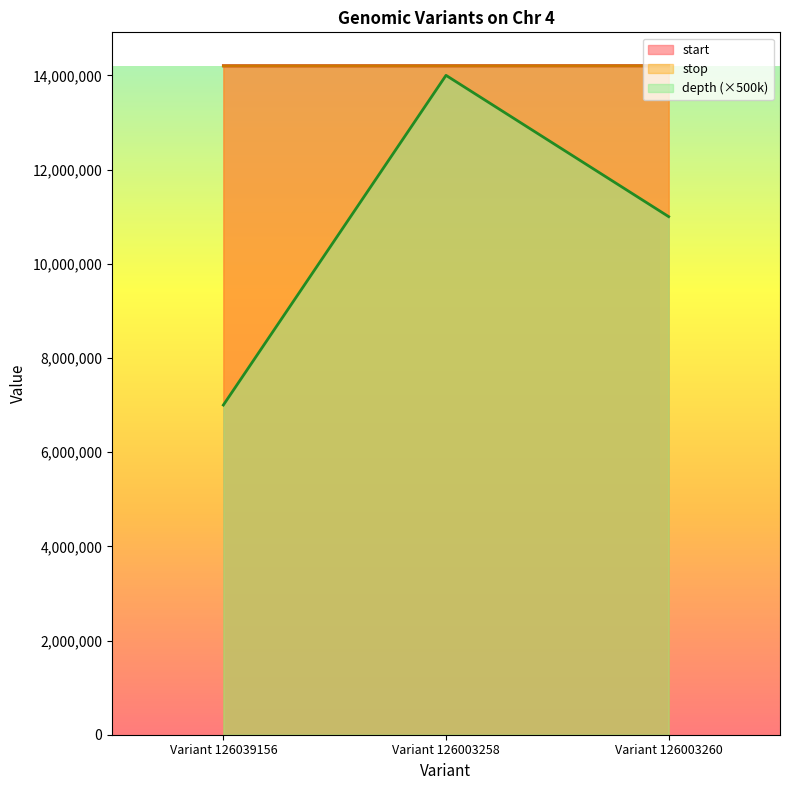

What is the difference between the start values at Variant 126039156 and Variant 126003258?

597